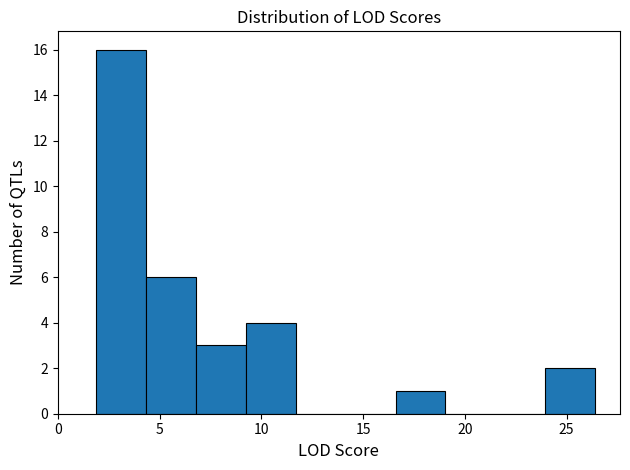

Over which range of the x-axis is the bar tallest?

1.90 to 4.35